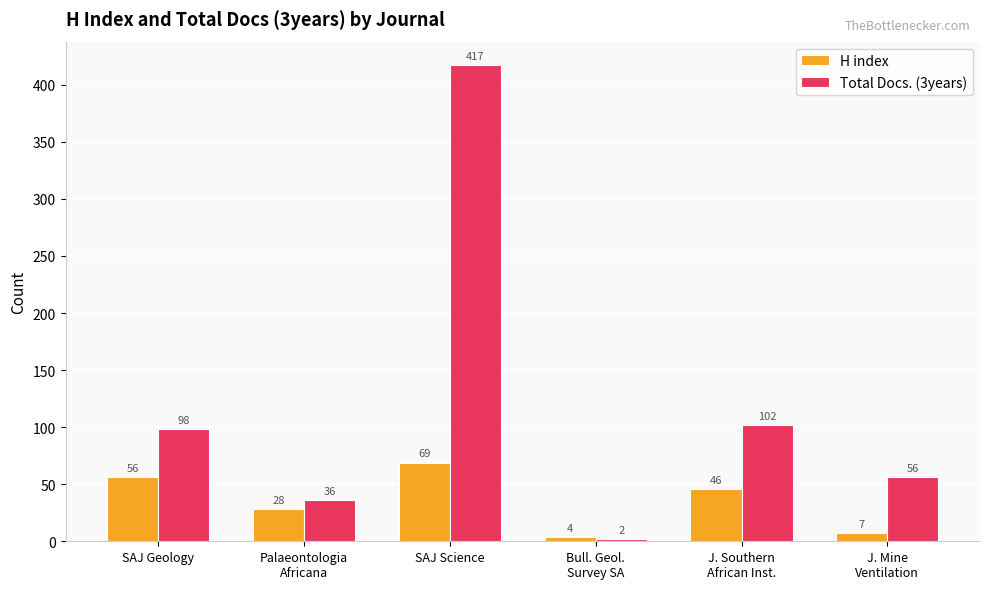

What is the highest value of the H index series?

69